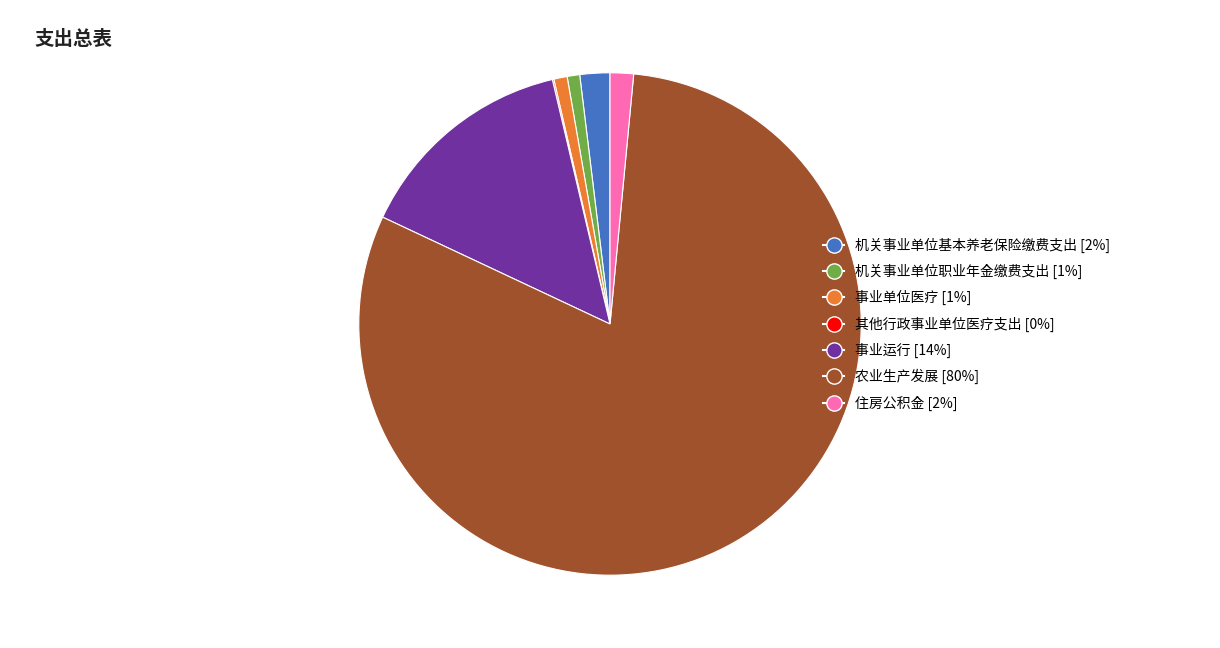

What is the largest slice in the pie chart?

农业生产发展